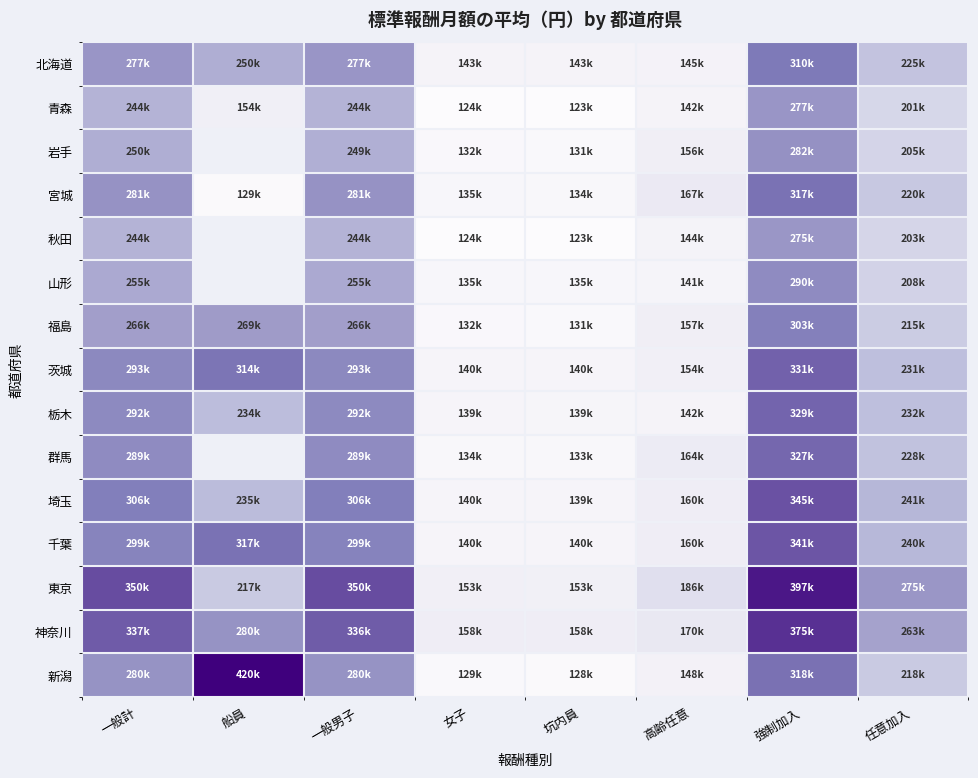

What is the spread (max minus min) of values at 強制加入?

121841.0